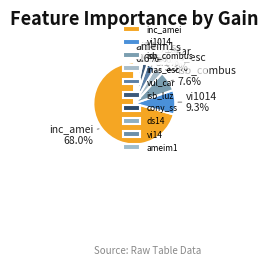

What percentage do vul_car and inas_esc together represent?

6.6%